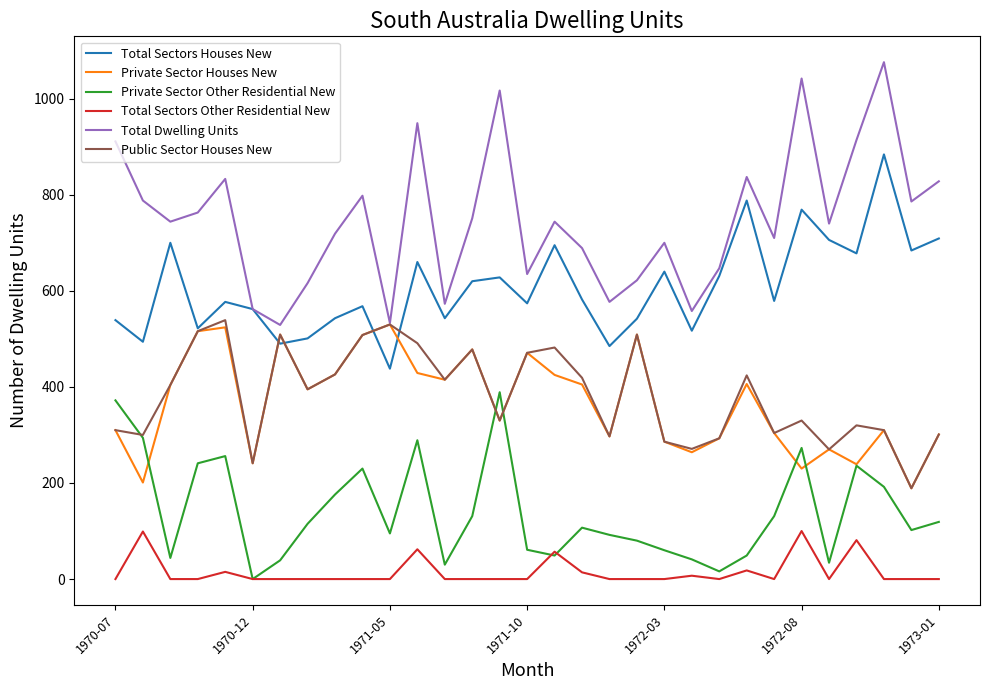

How many interior local peaks does the Private Sector Houses New series have?

9